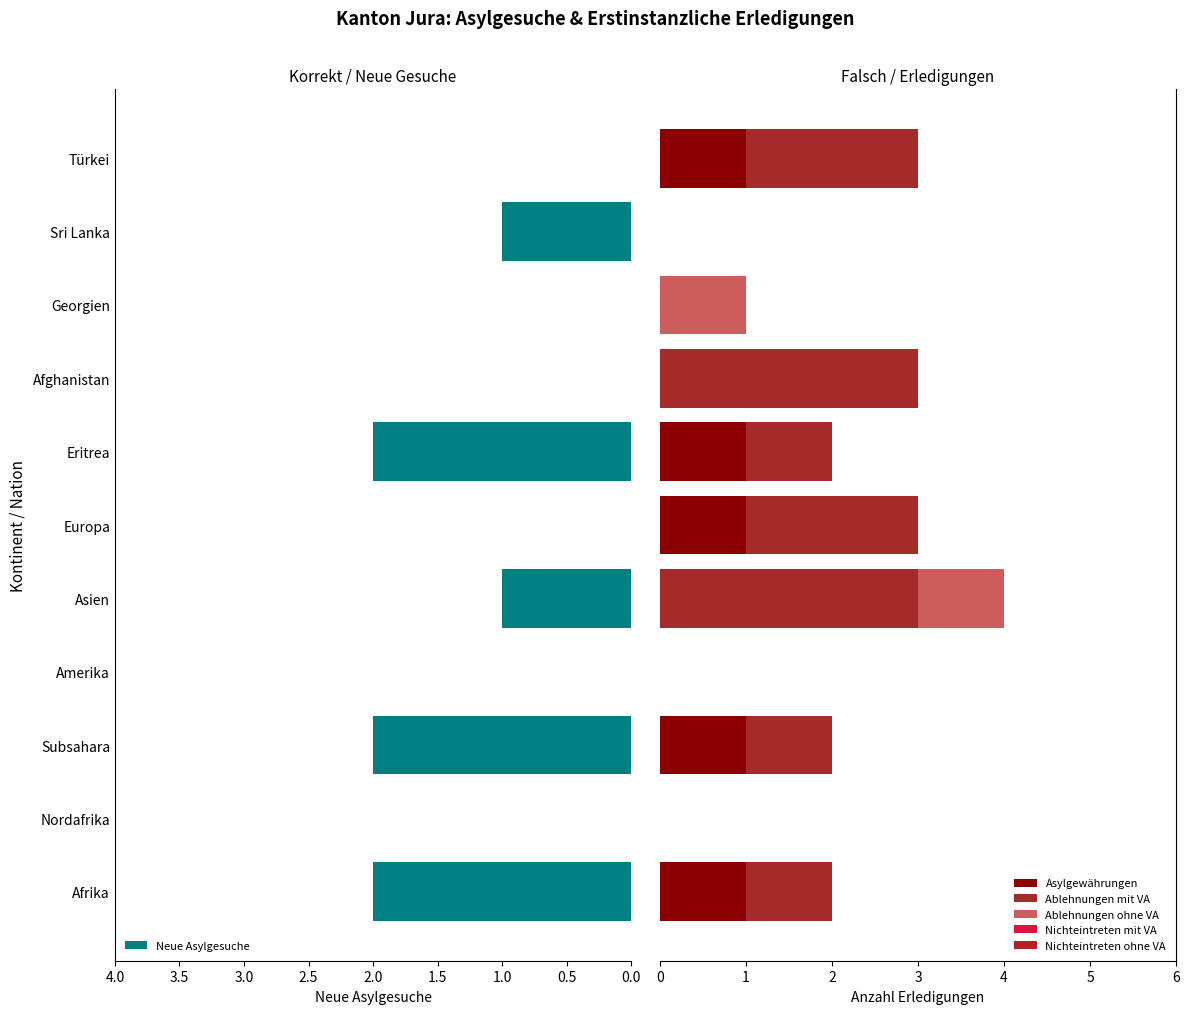

How many bars are there in total?

66